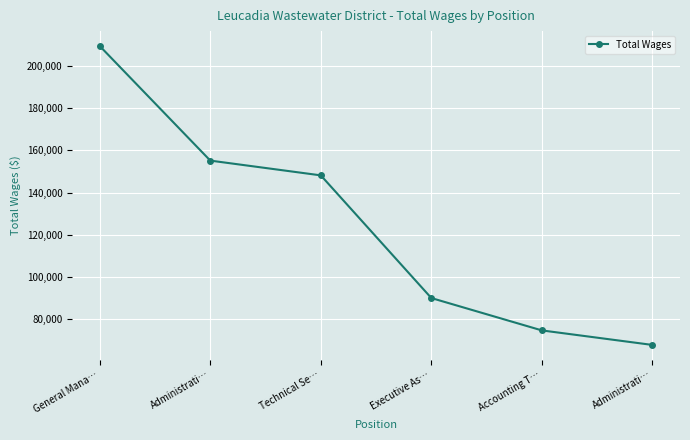

How many values are below 148132?

3